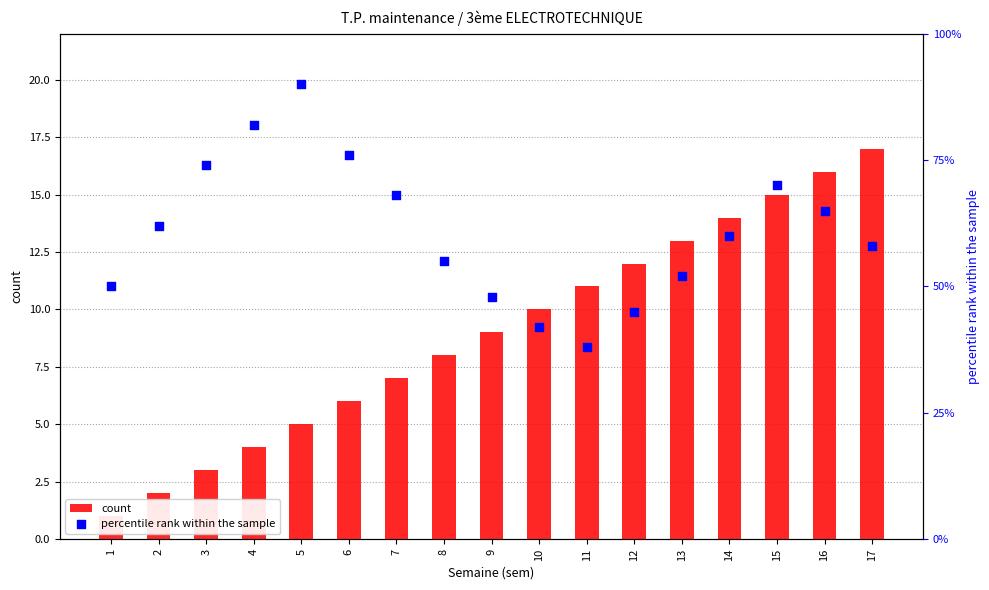

Which series has the widest spread of Y values?

percentile rank within the sample